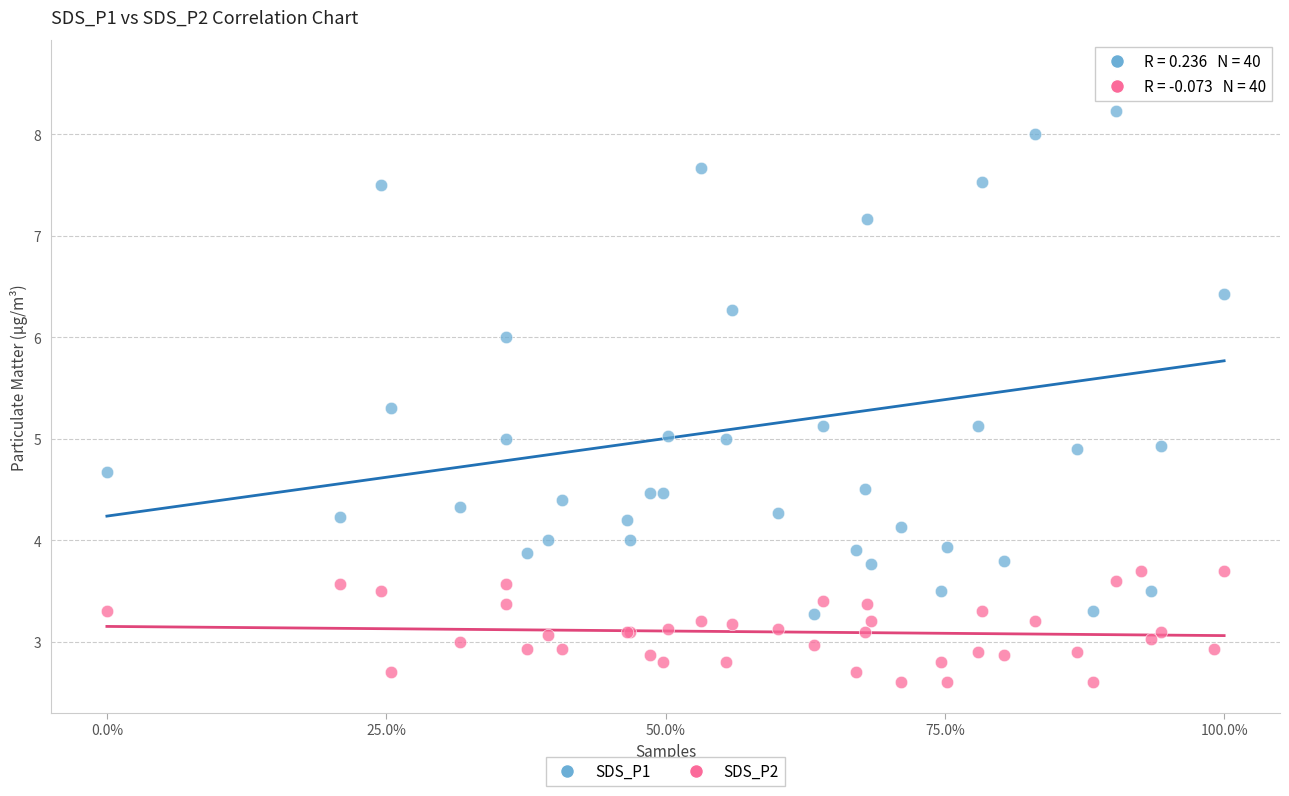

Which series reaches the minimum Y coordinate?

SDS_P2